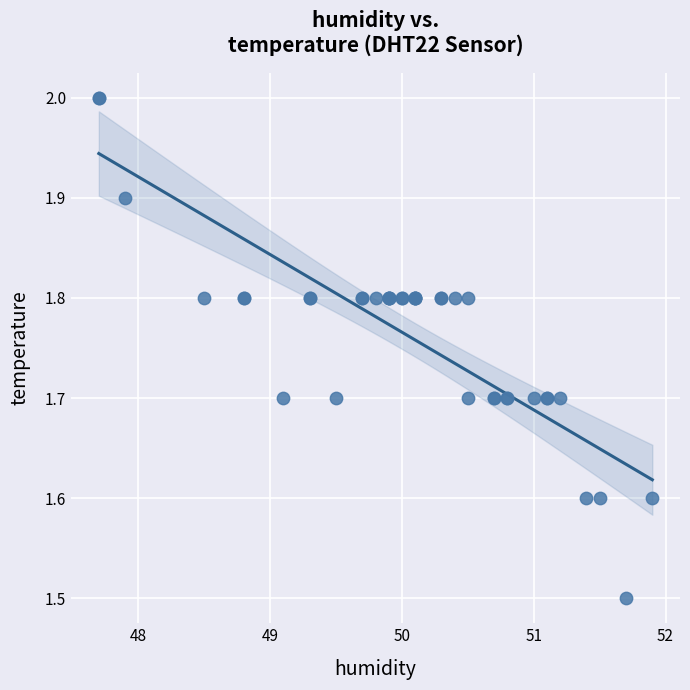

What Y value in the scatter plot is closest to 1?

1.5